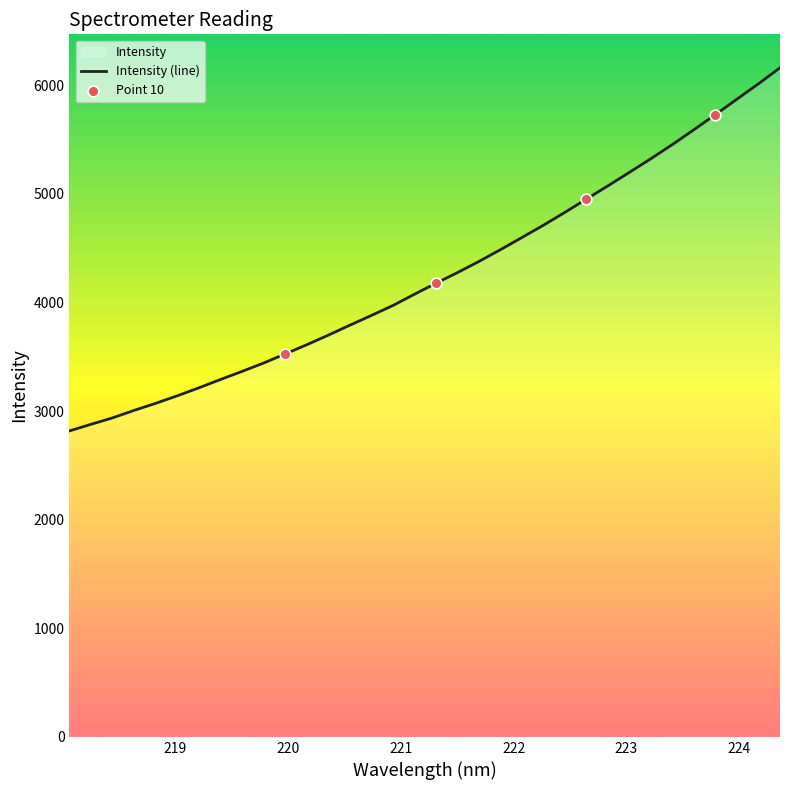

What is the ratio of the value at 223.9802 to the value at 220.1623?

1.6